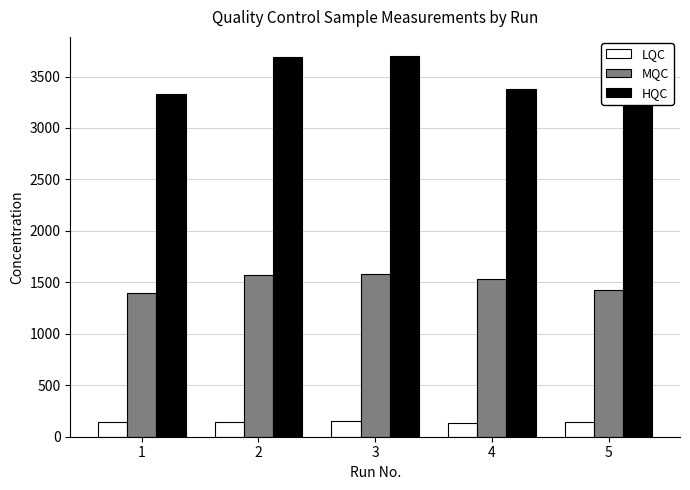

Between 1 and 3, which series saw the biggest shift?

HQC